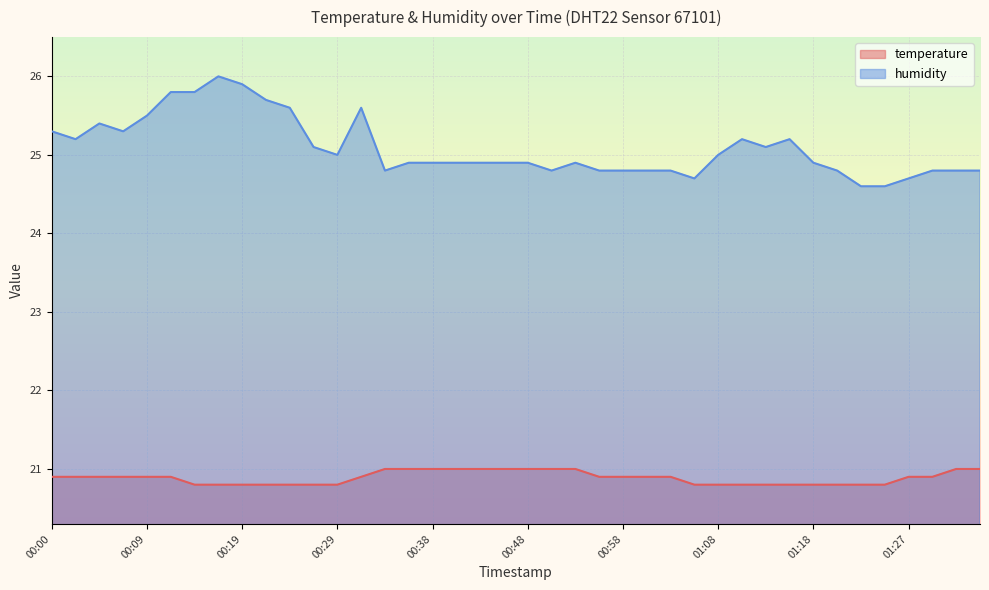

True or false: temperature and humidity intersect in this chart.

False